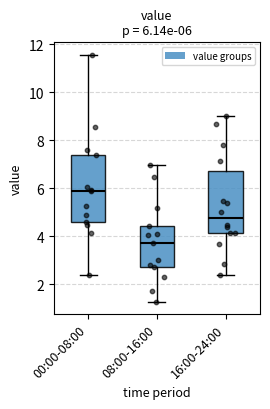

Comparing the boxes themselves (not the whiskers), which one is the tallest?

00:00-08:00